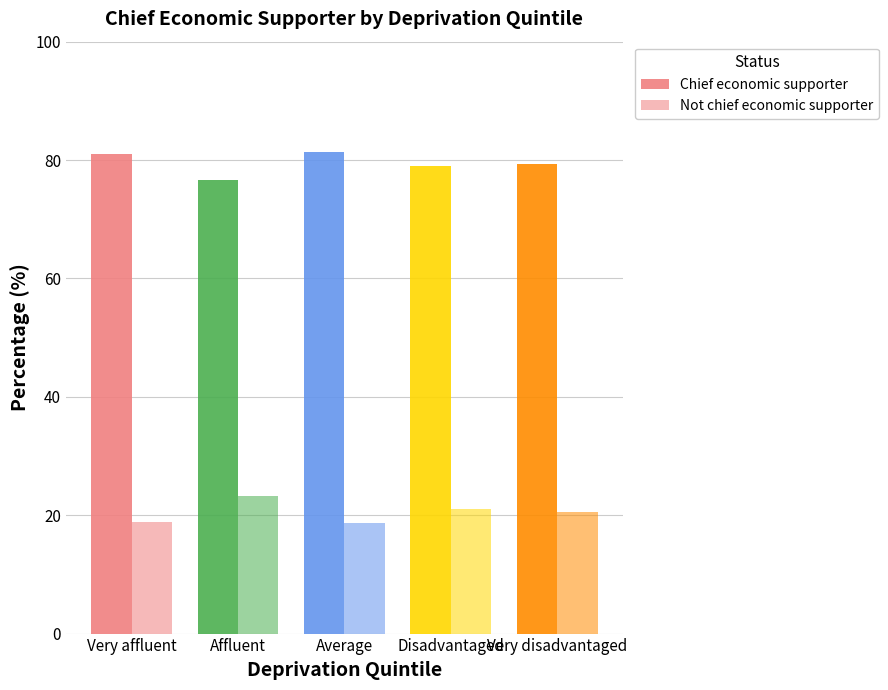

How many bars are there in each group?

2